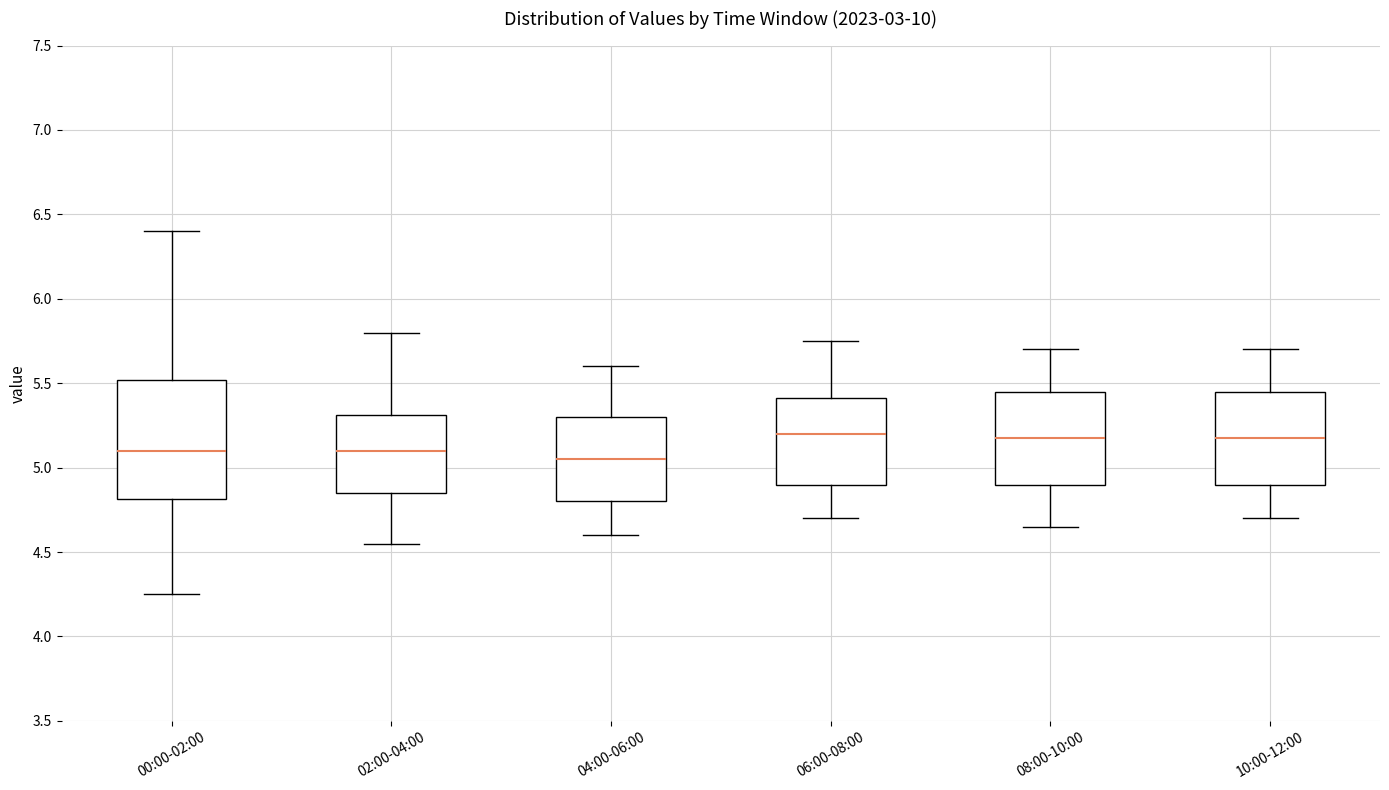

Reading left to right, read every box against the y-axis: the position of its median line, the range the box covers, and the ends of its whiskers. The values are not printed on the chart, so give them approximately, as read against the axis.

00:00-02:00: median 5.10, box 4.80 to 5.50, whiskers 4.25 to 6.40
02:00-04:00: median 5.10, box 4.85 to 5.30, whiskers 4.55 to 5.80
04:00-06:00: median 5.05, box 4.80 to 5.30, whiskers 4.60 to 5.60
06:00-08:00: median 5.20, box 4.90 to 5.40, whiskers 4.70 to 5.75
08:00-10:00: median 5.20, box 4.90 to 5.45, whiskers 4.65 to 5.70
10:00-12:00: median 5.20, box 4.90 to 5.45, whiskers 4.70 to 5.70